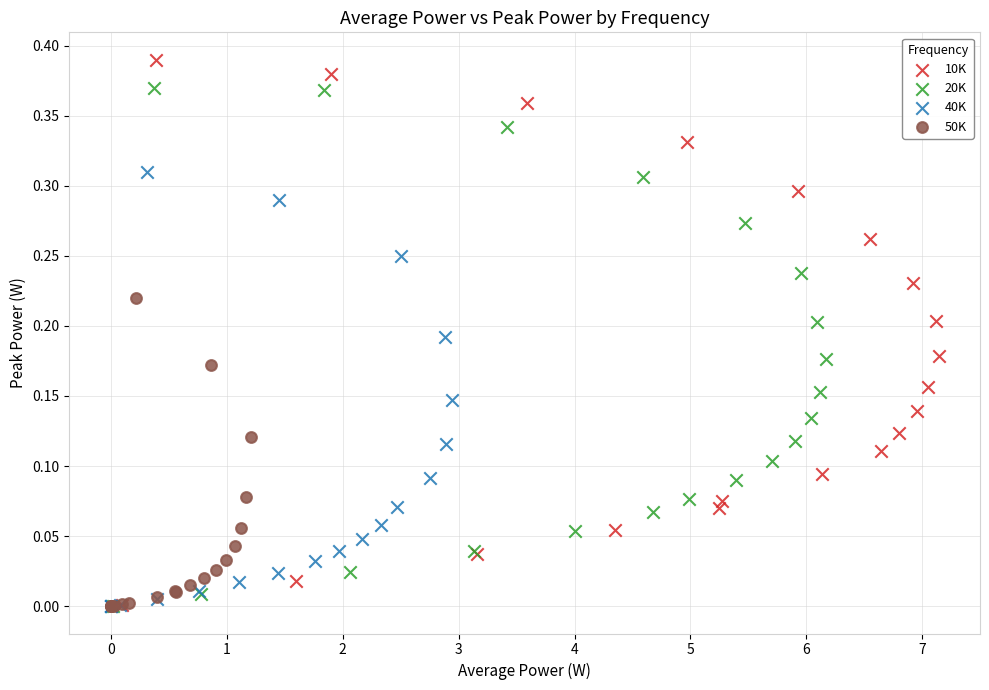

Which series reaches the maximum Y coordinate?

10K